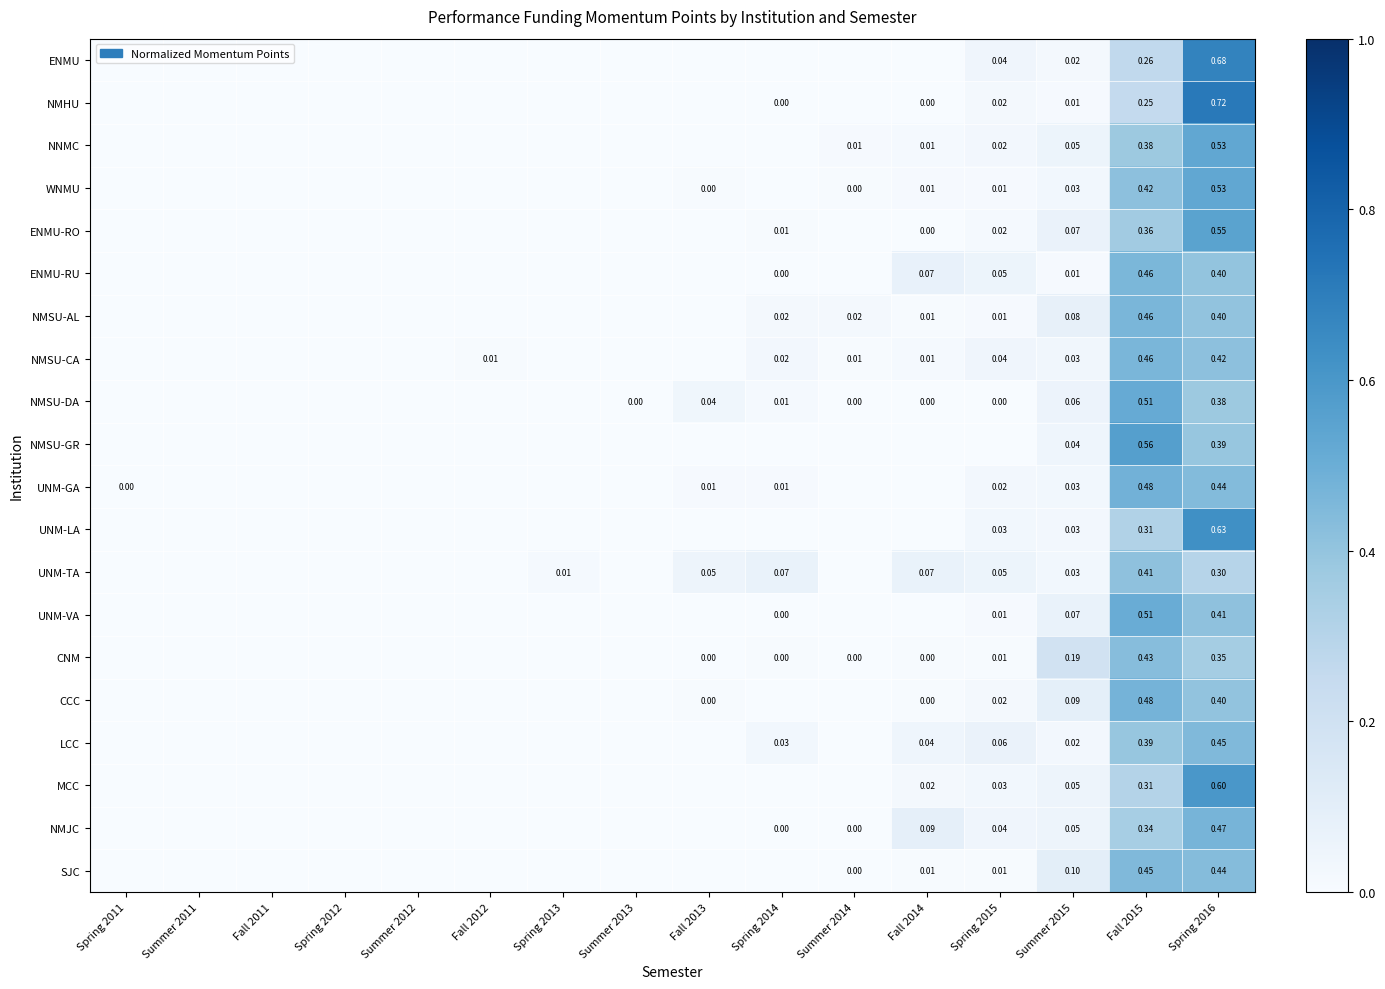

What is the average value of the NMJC series?

0.1